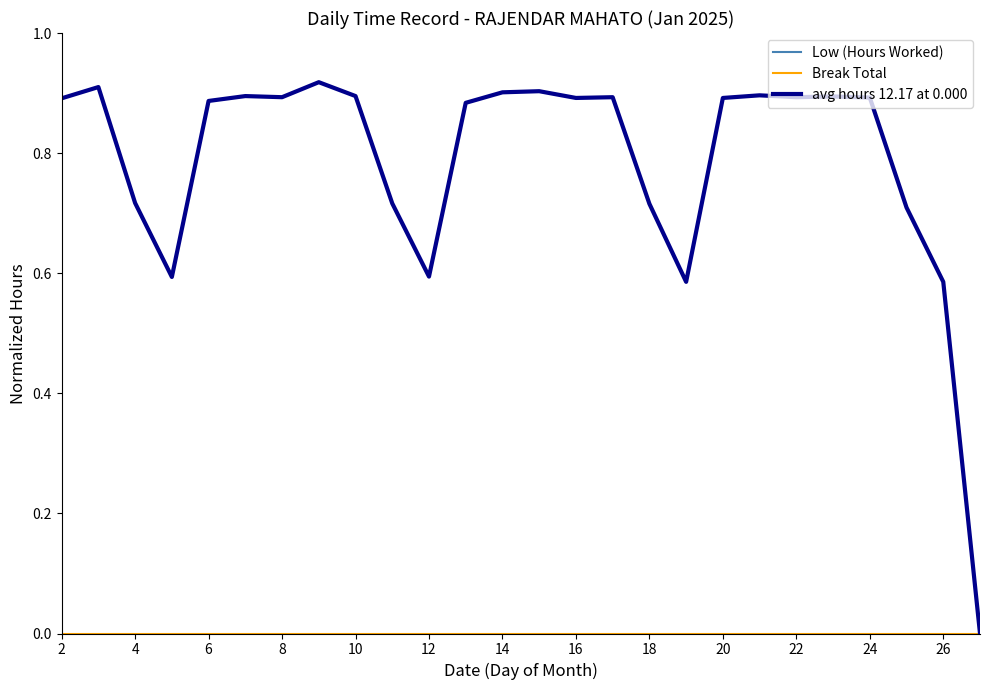

Is this an area chart (filled region under the line)?

No